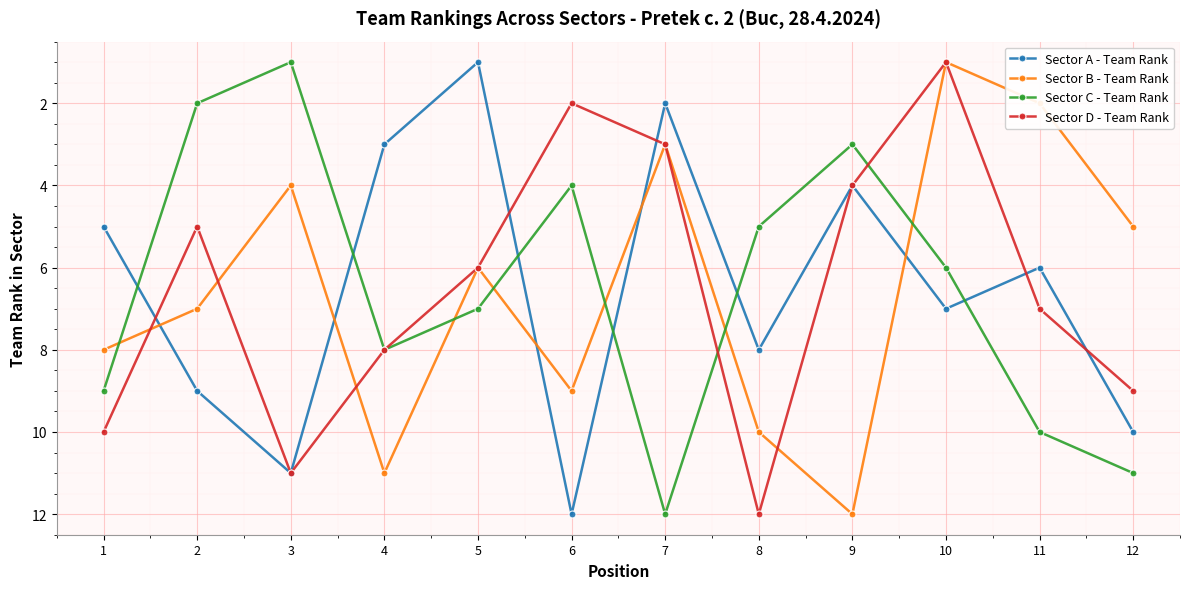

Reading left to right, list all the values displayed in this chart.

Sector A - Team Rank: 1=5	2=9	3=11	4=3	5=1	6=12	7=2	8=8	9=4	10=7	11=6	12=10
Sector B - Team Rank: 1=8	2=7	3=4	4=11	5=6	6=9	7=3	8=10	9=12	10=1	11=2	12=5
Sector C - Team Rank: 1=9	2=2	3=1	4=8	5=7	6=4	7=12	8=5	9=3	10=6	11=10	12=11
Sector D - Team Rank: 1=10	2=5	3=11	4=8	5=6	6=2	7=3	8=12	9=4	10=1	11=7	12=9